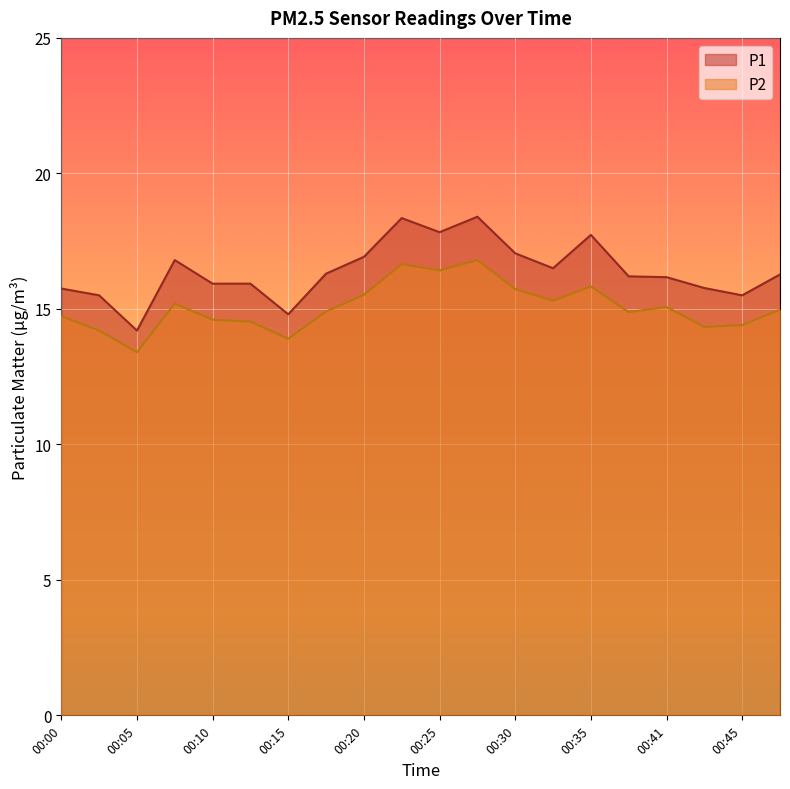

How many interior local valleys does the P2 series have?

6